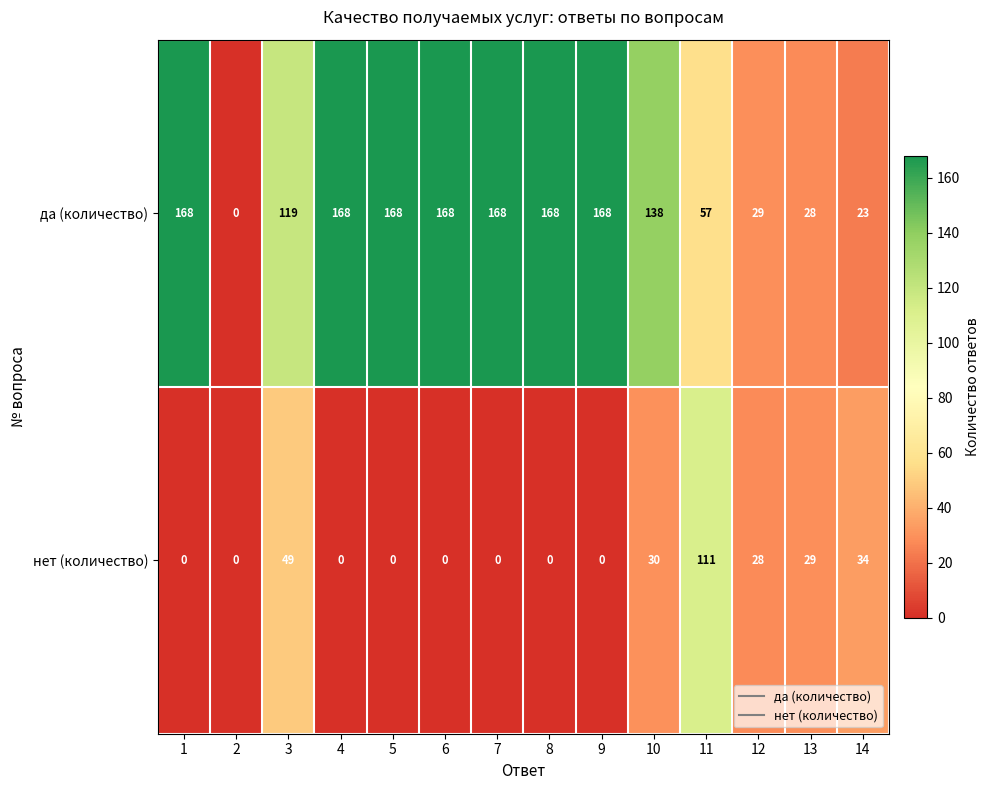

What is the spread (max minus min) of values at 11?

54